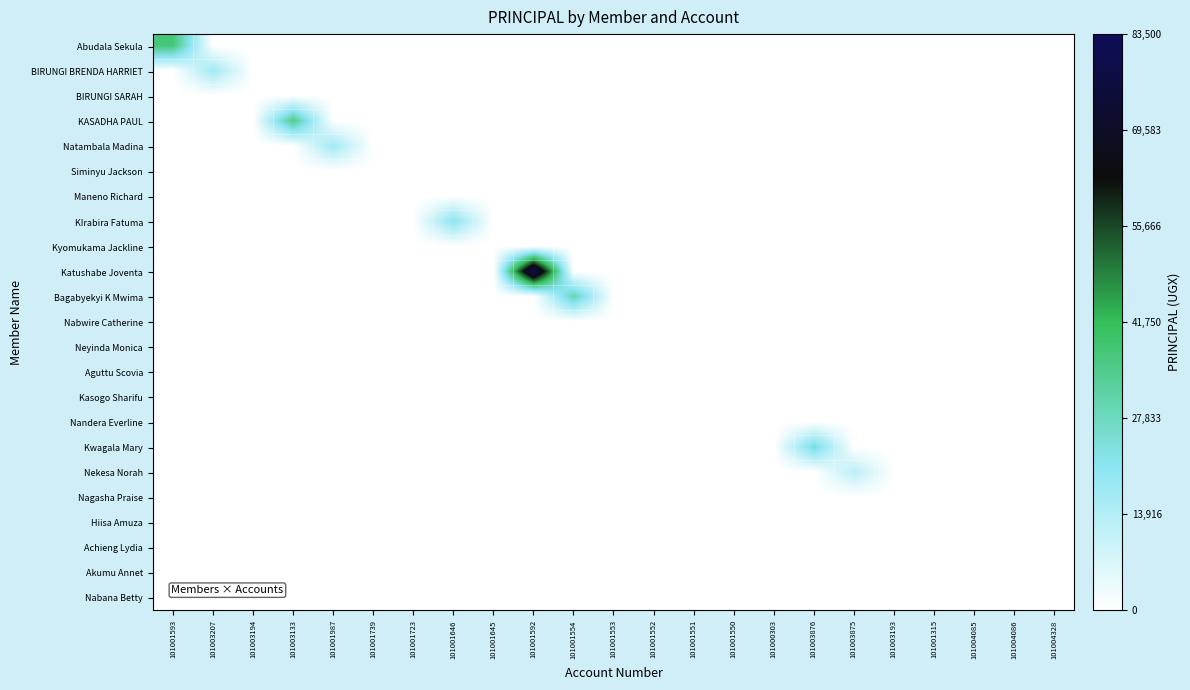

Which series has the largest total across all categories?

Katushabe Joventa